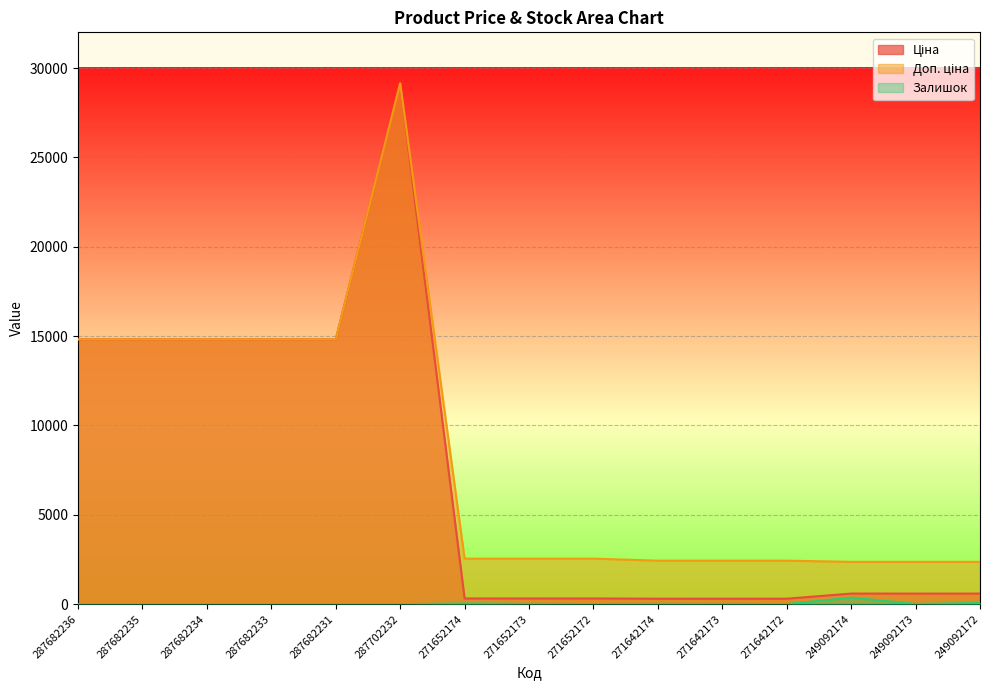

Which series has the largest range (max minus min)?

Ціна